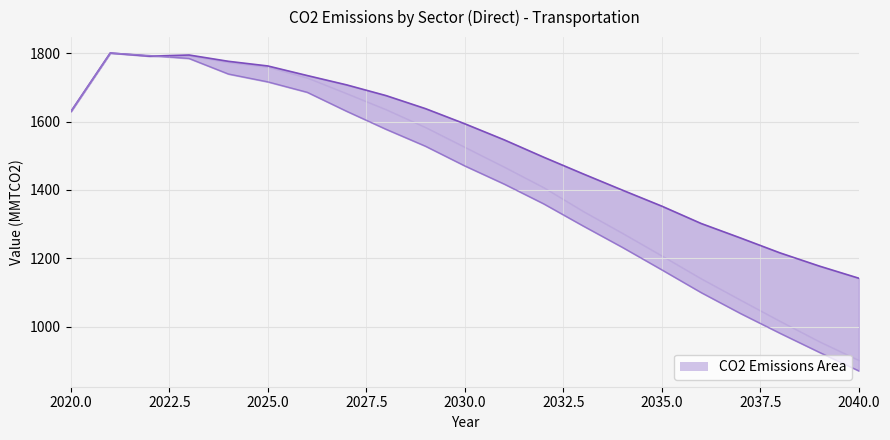

How many lines are shown in the chart?

2